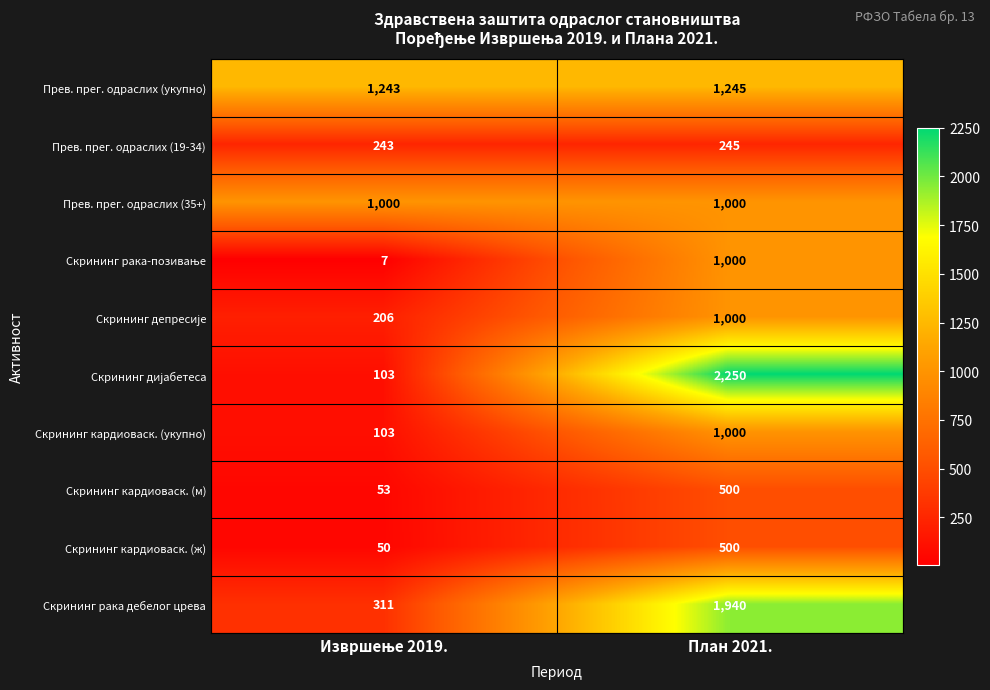

What is the average value of the Скрининг кардиоваск. (ж) series?

275